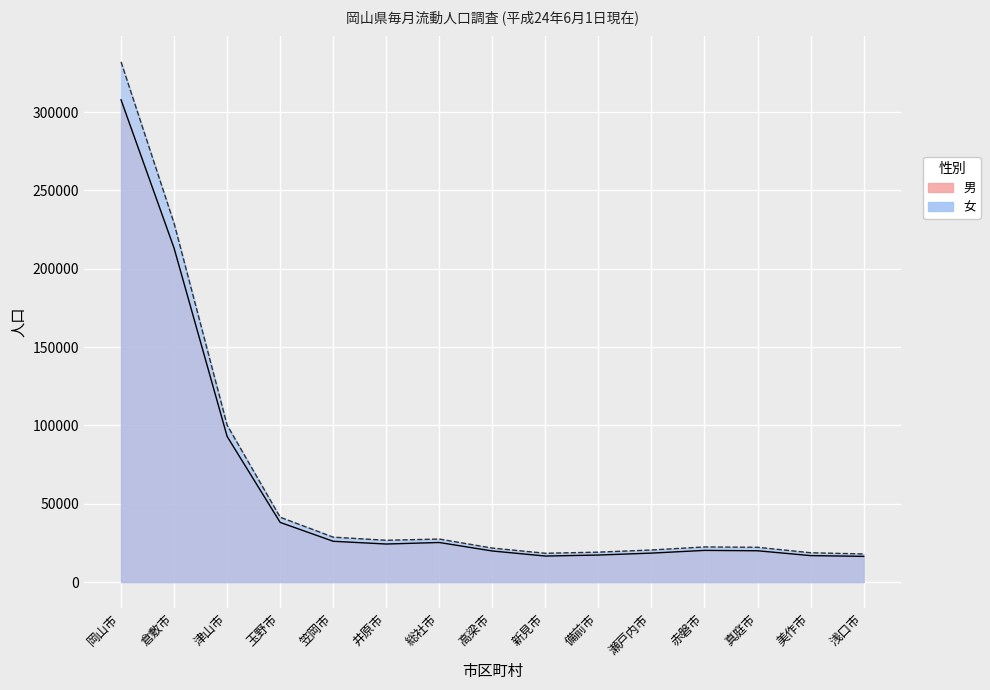

How many interior local valleys does the 男 series have?

2